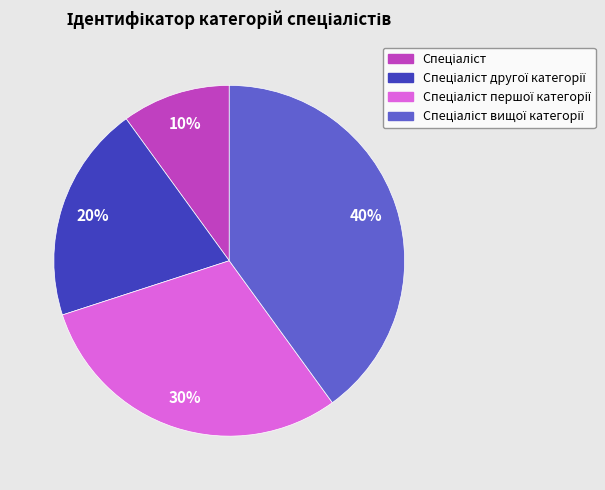

Is there any slice that represents more than half of the pie?

No